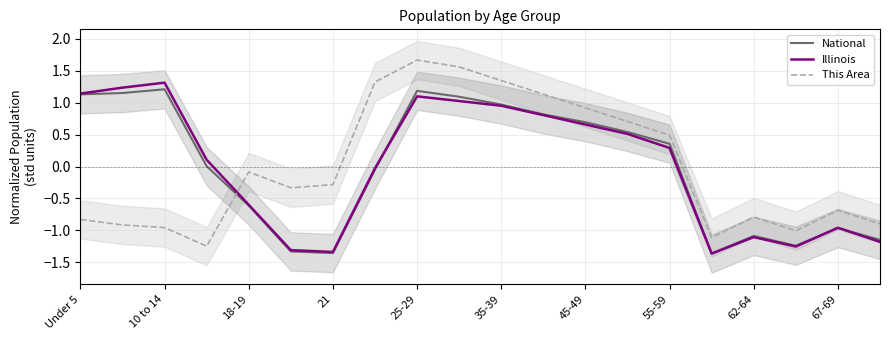

At which label does This Area reach its peak?

25-29